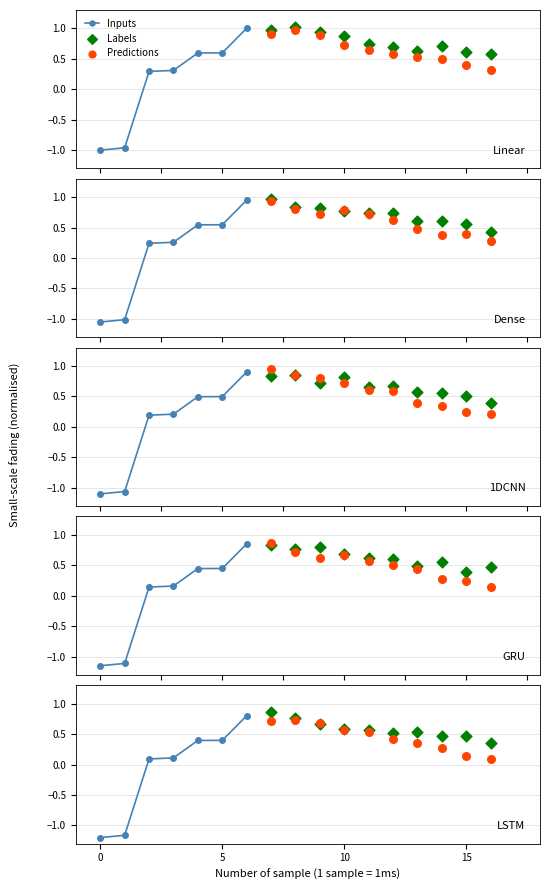

Which series has the largest Y range (max minus min)?

Inputs